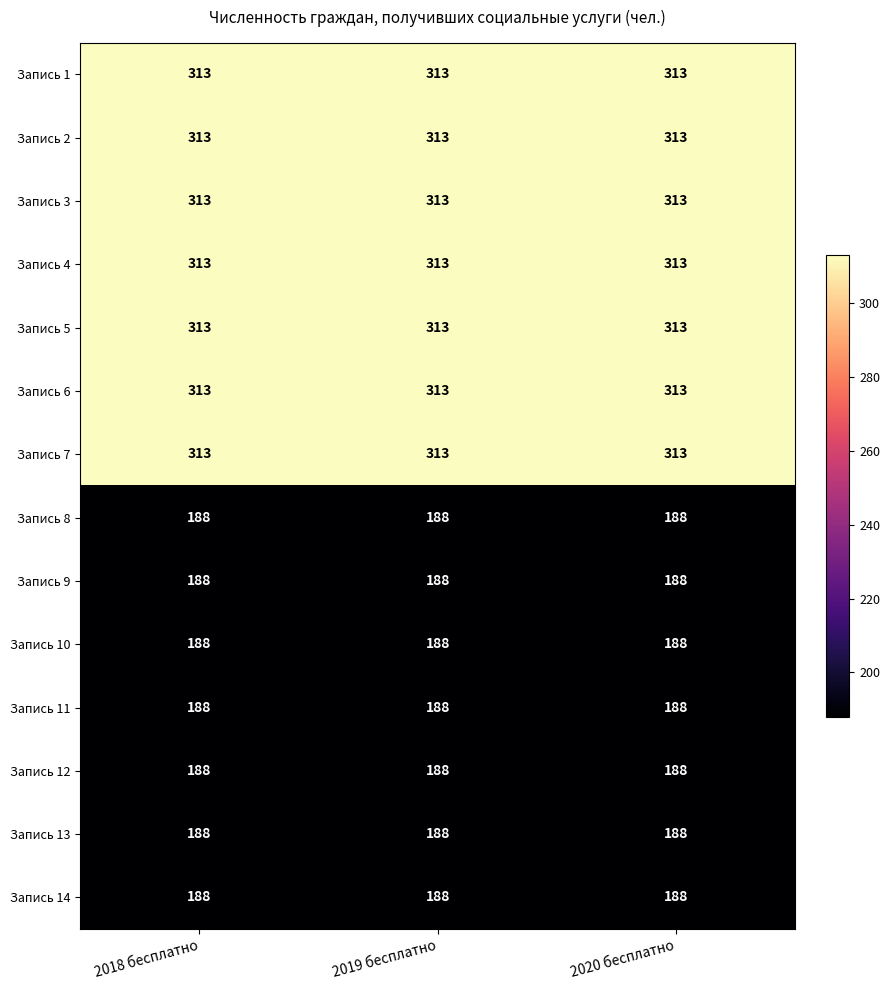

True or false: Запись 5 has a value of 313 at 2018 бесплатно.

True